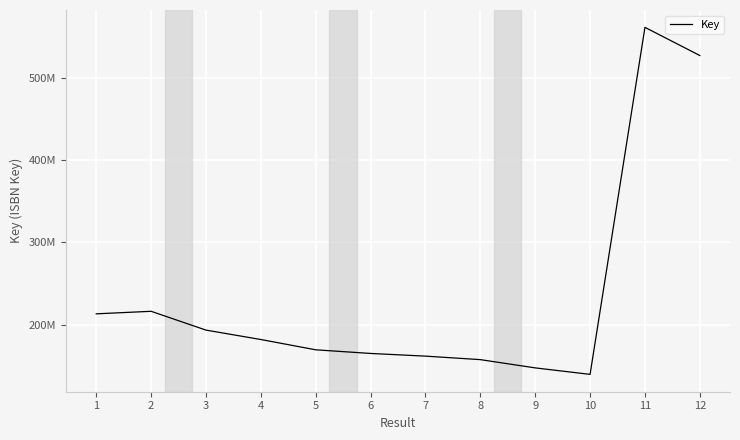

Does the chart display data point markers on the line(s)?

No